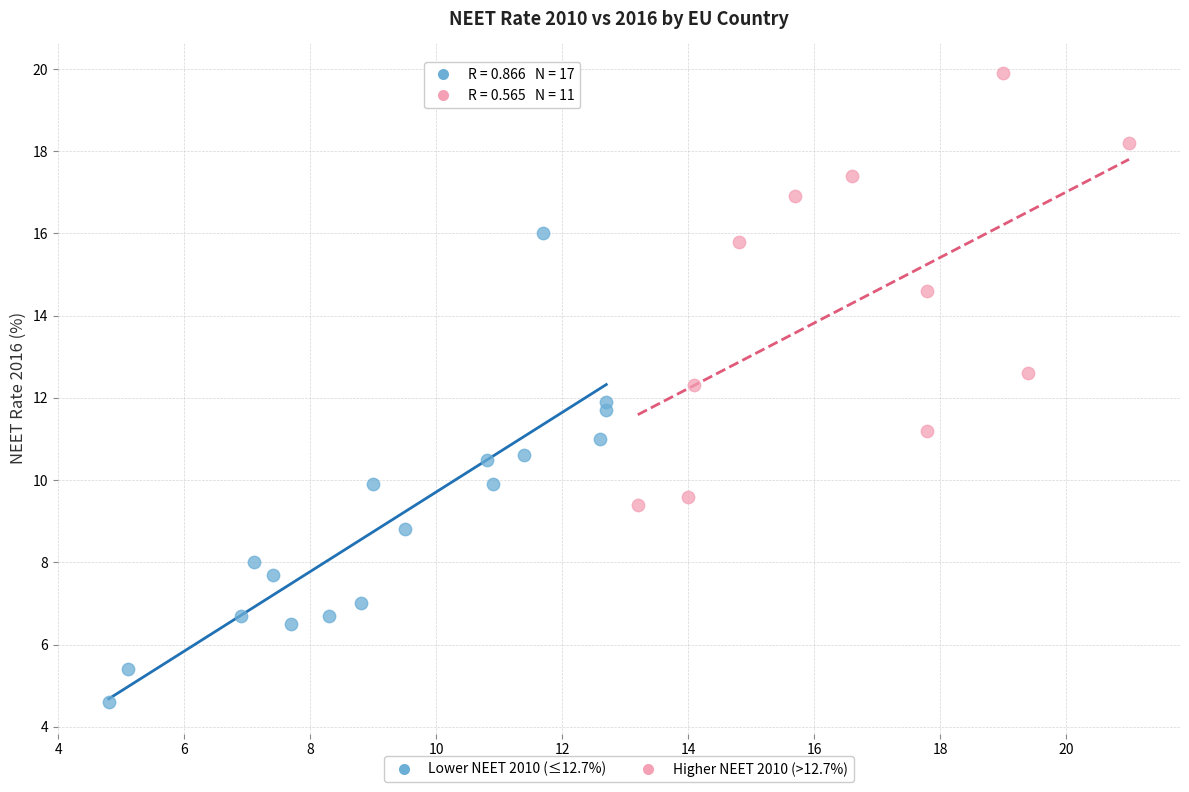

Which series reaches the maximum Y coordinate?

Higher NEET 2010 (>12.7%)